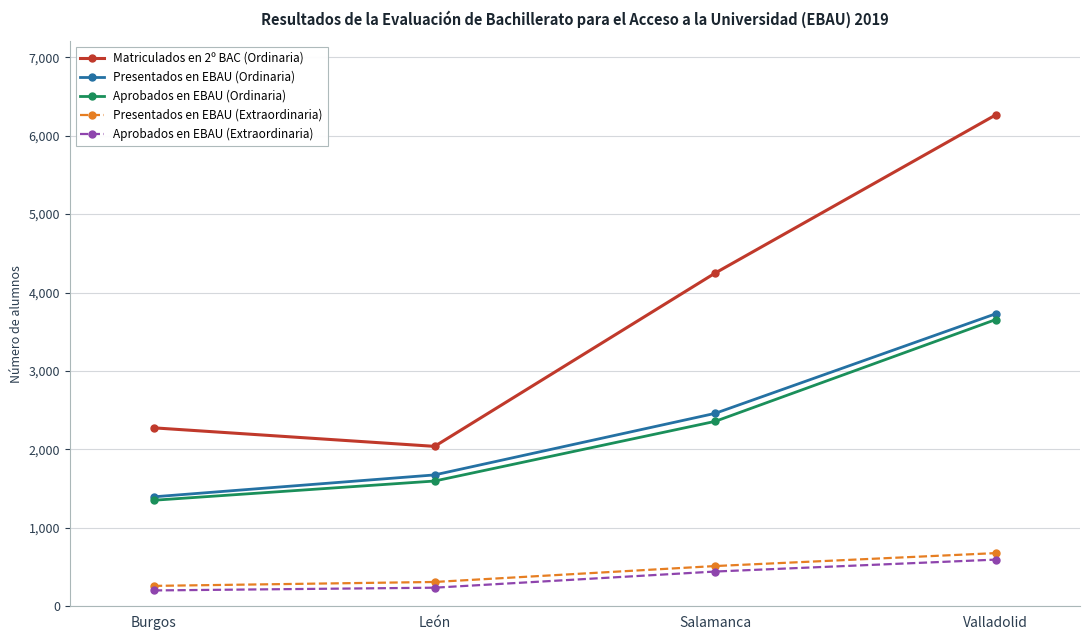

At how many categories does at least one series exceed 4737?

1